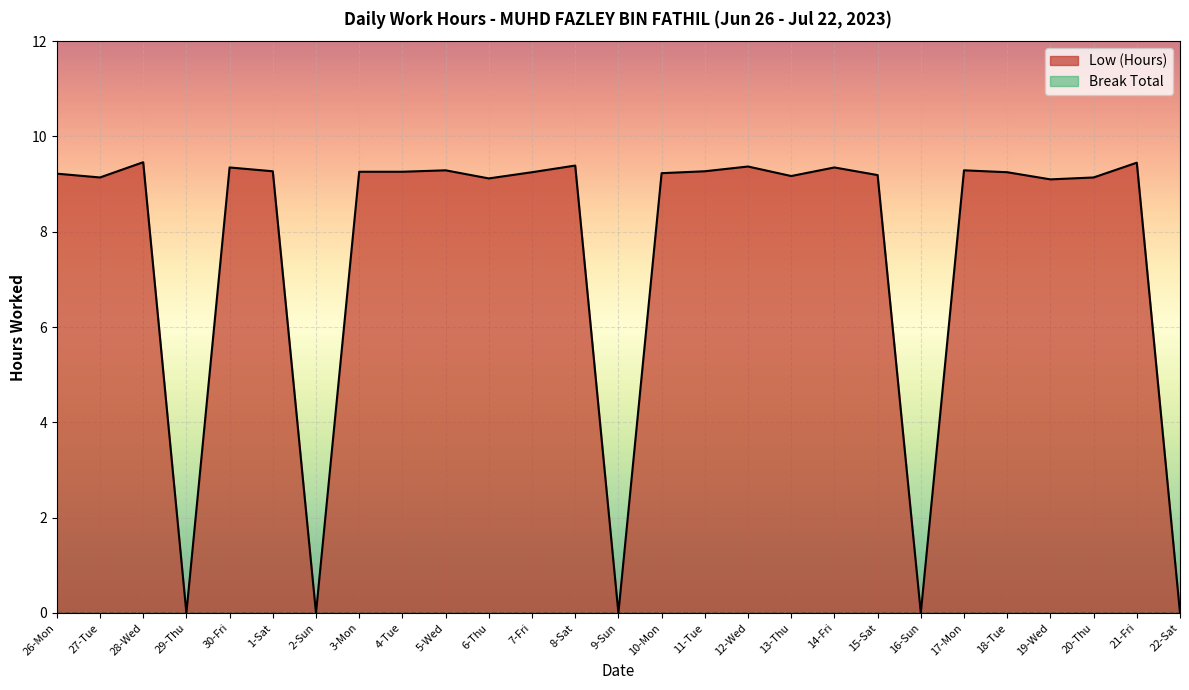

At which category does the chart reach its peak across all series?

28-Wed